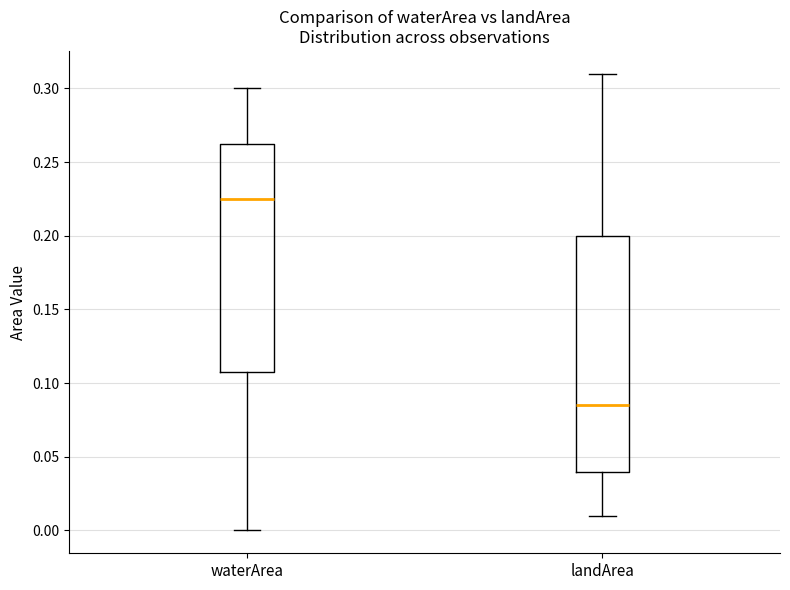

Which box has the highest median line?

waterArea